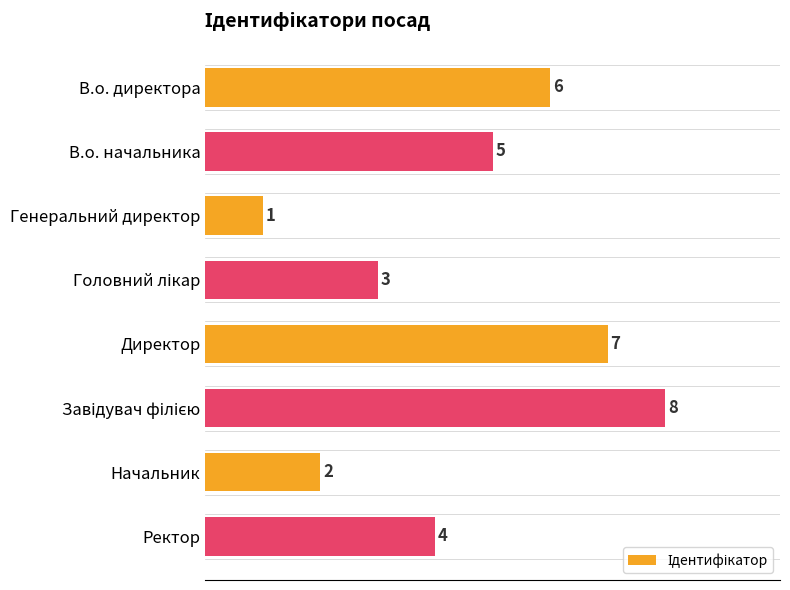

Which label corresponds to the largest value in the chart?

Завідувач філією